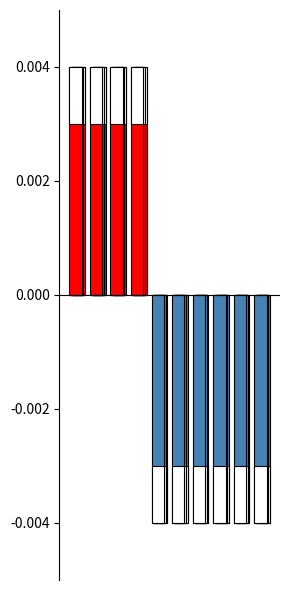

True or false: 男 has a value of 0.0 at 5.

False